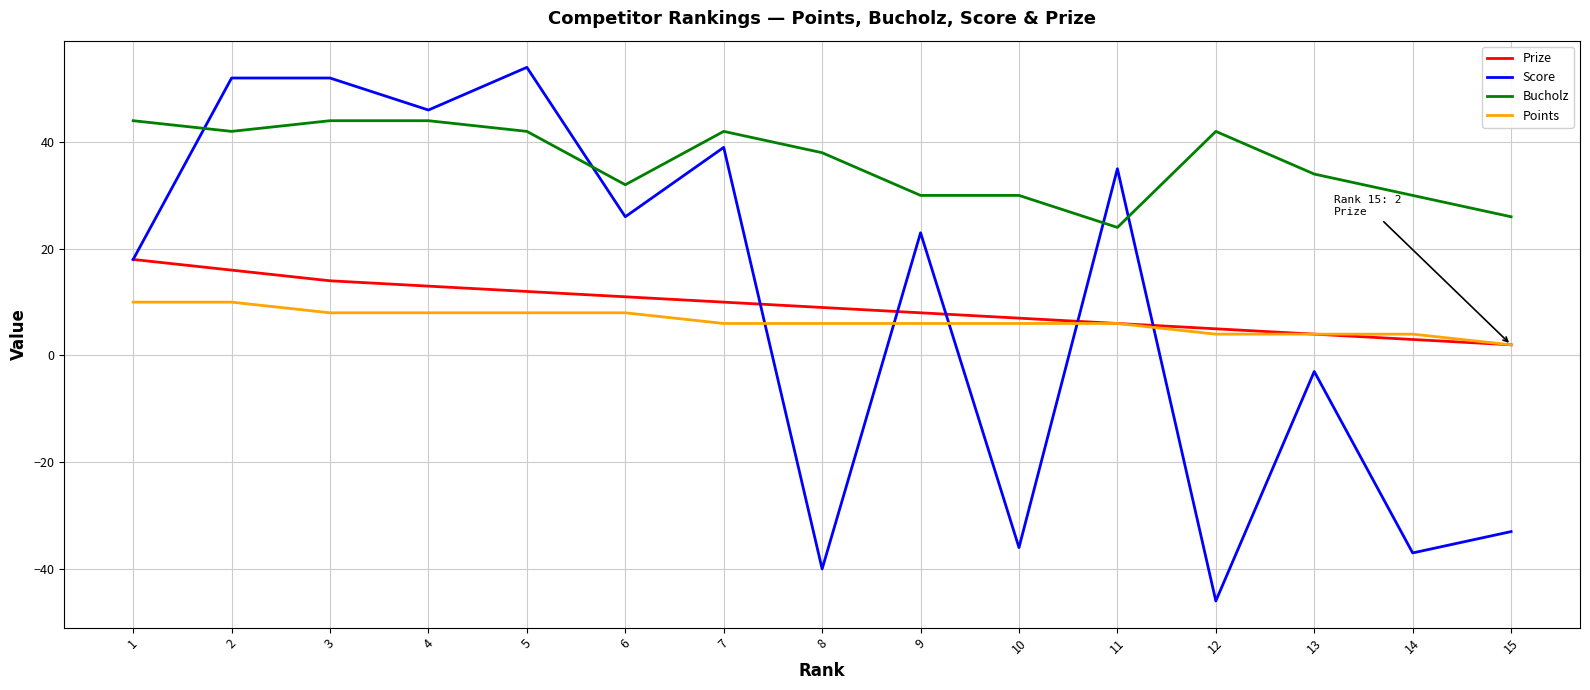

Is it true that Bucholz equals 32 at 6?

True